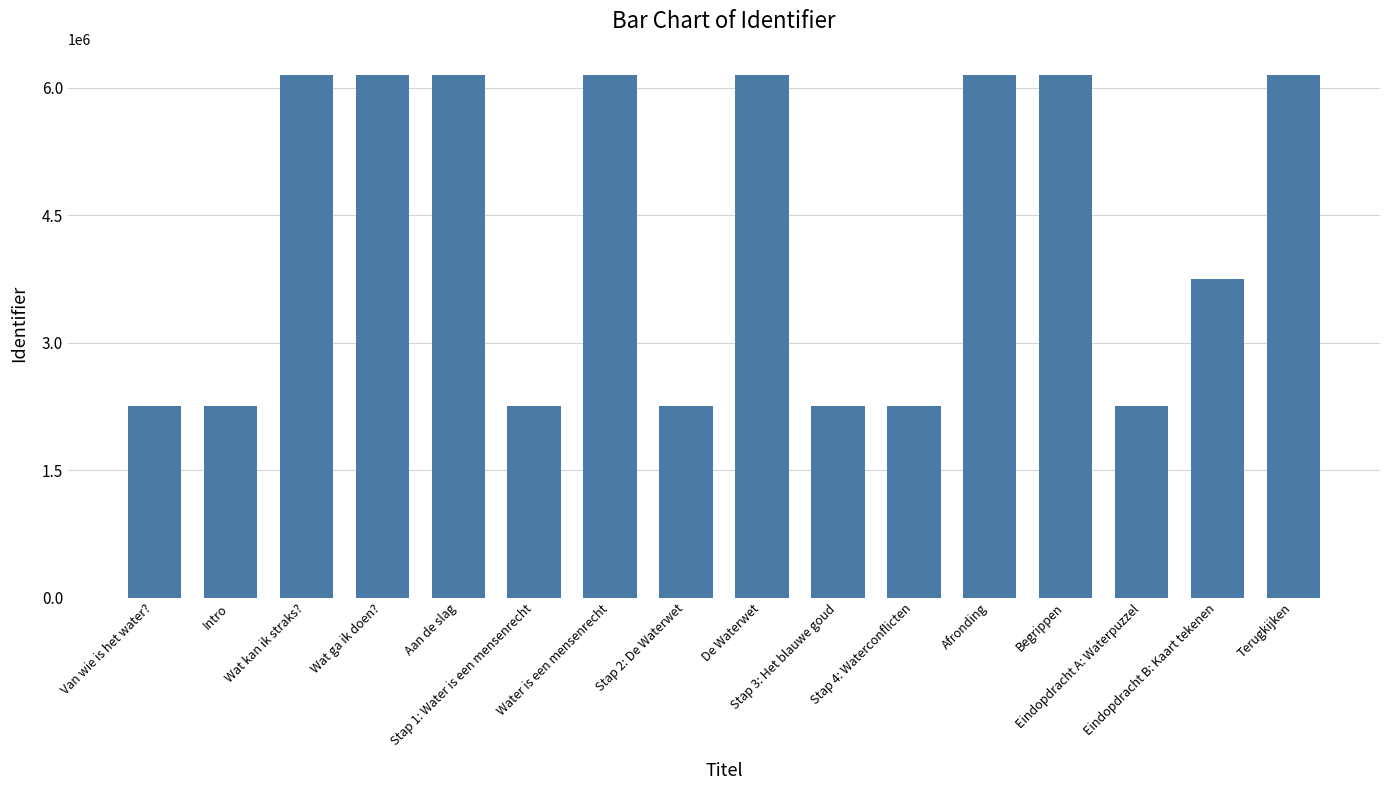

How many bars are there in total?

16